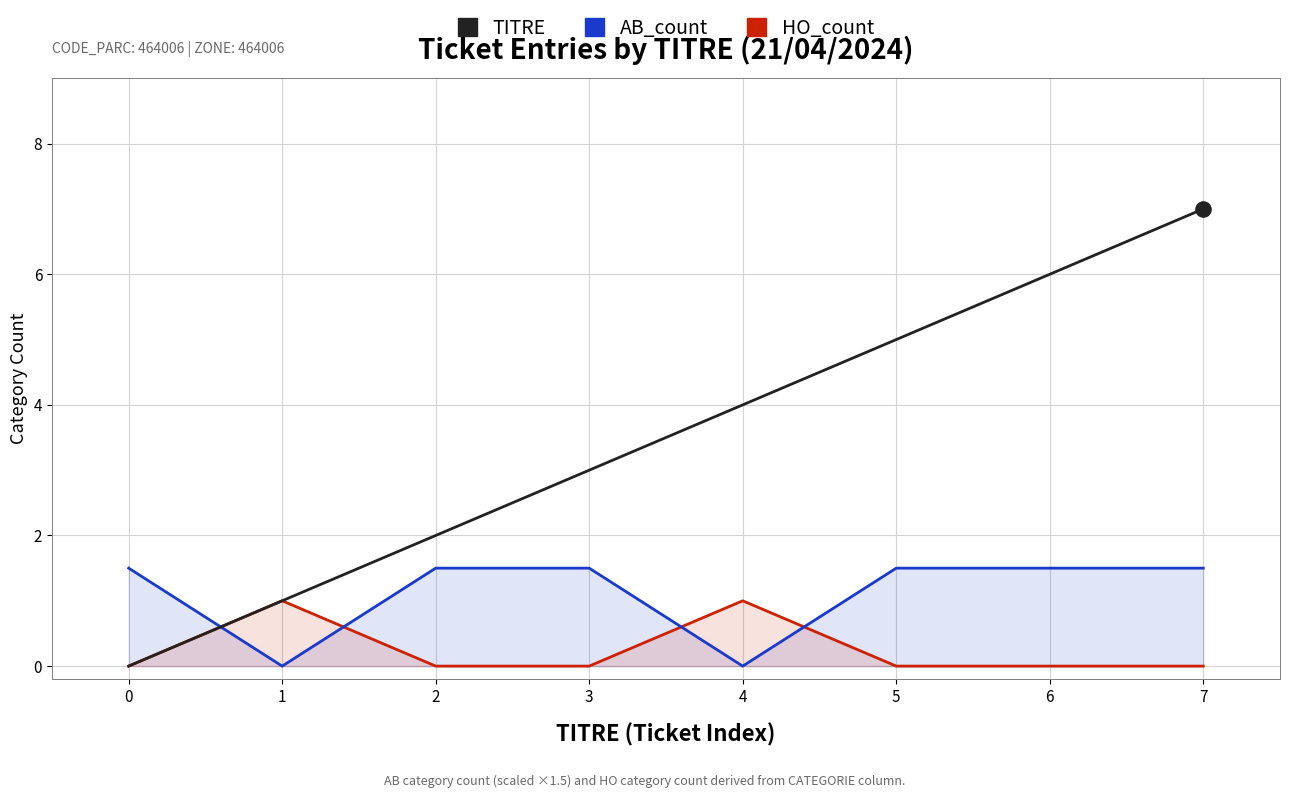

At how many categories does at least one series exceed 6?

1